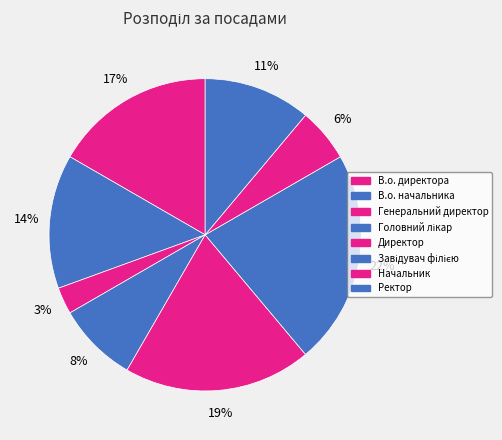

Does Генеральний директор represent more than half of the total?

No